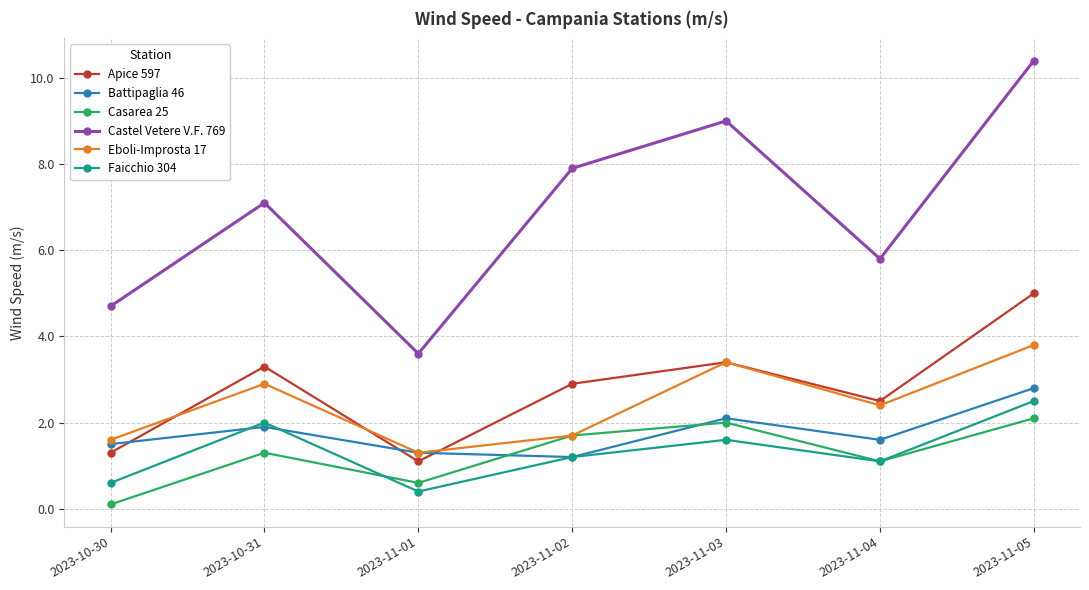

Where is the first local maximum for Casarea 25?

2023-10-31